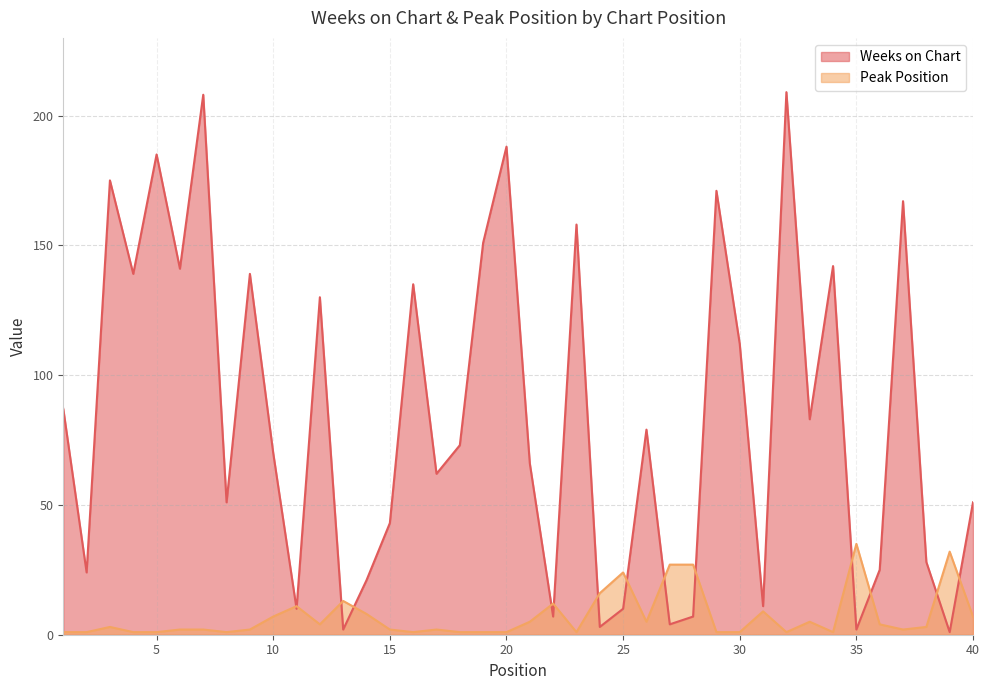

What is the value of the Weeks on Chart point at the 39th from the left?

1